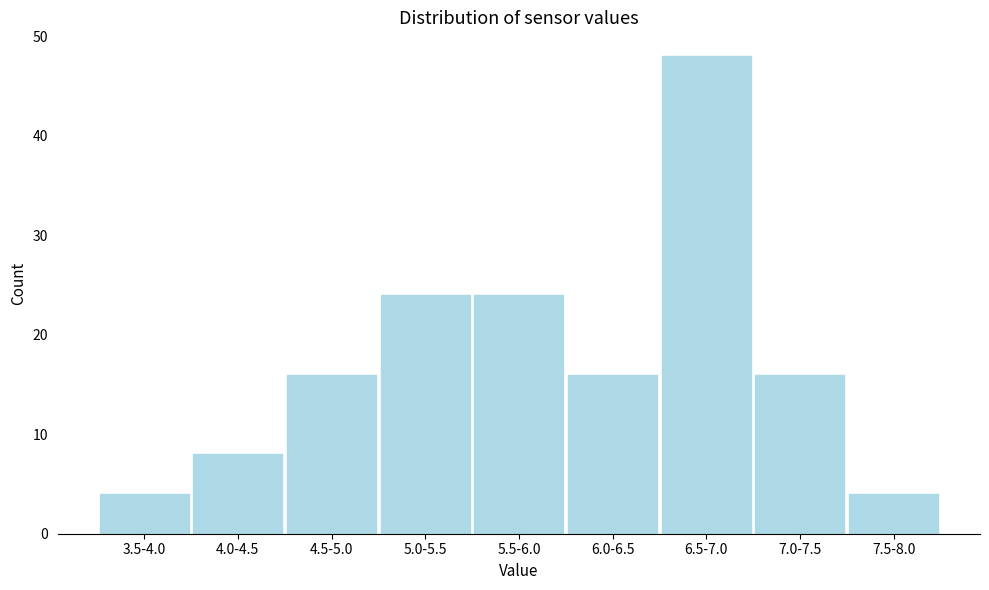

Reading left to right, extract all data points from this chart.

3.5-4.0=4	4.0-4.5=8	4.5-5.0=16	5.0-5.5=24	5.5-6.0=24	6.0-6.5=16	6.5-7.0=48	7.0-7.5=16	7.5-8.0=4